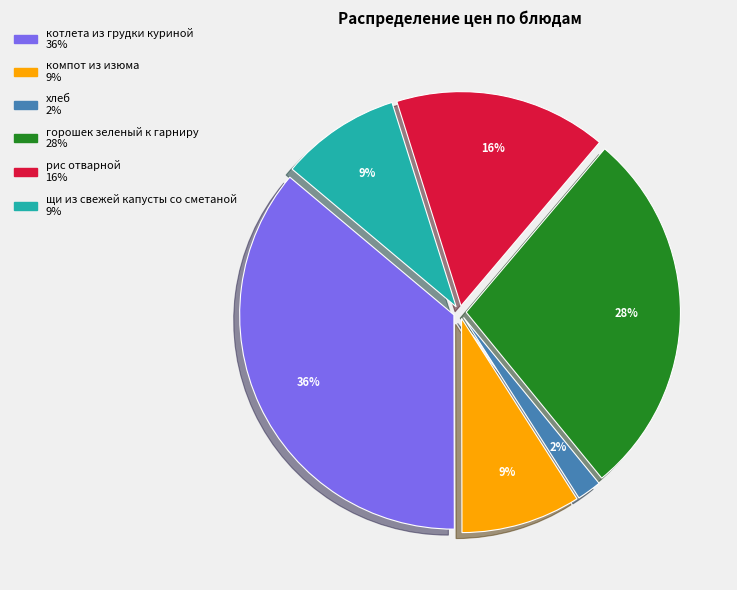

Is the sum of щи из свежей капусты со сметаной and горошек зеленый к гарниру greater than half?

No